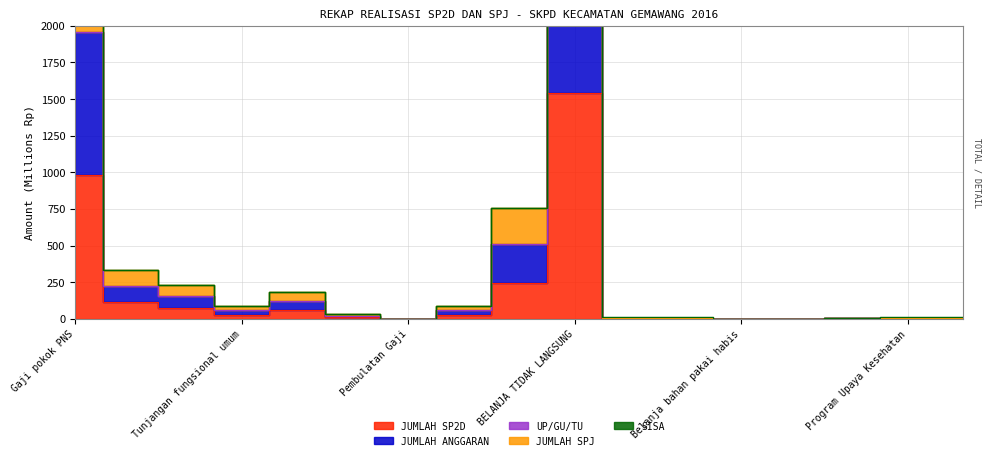

Is it true that JUMLAH SP2D equals 244.4 at Tambahan penghasilan PNS?

True